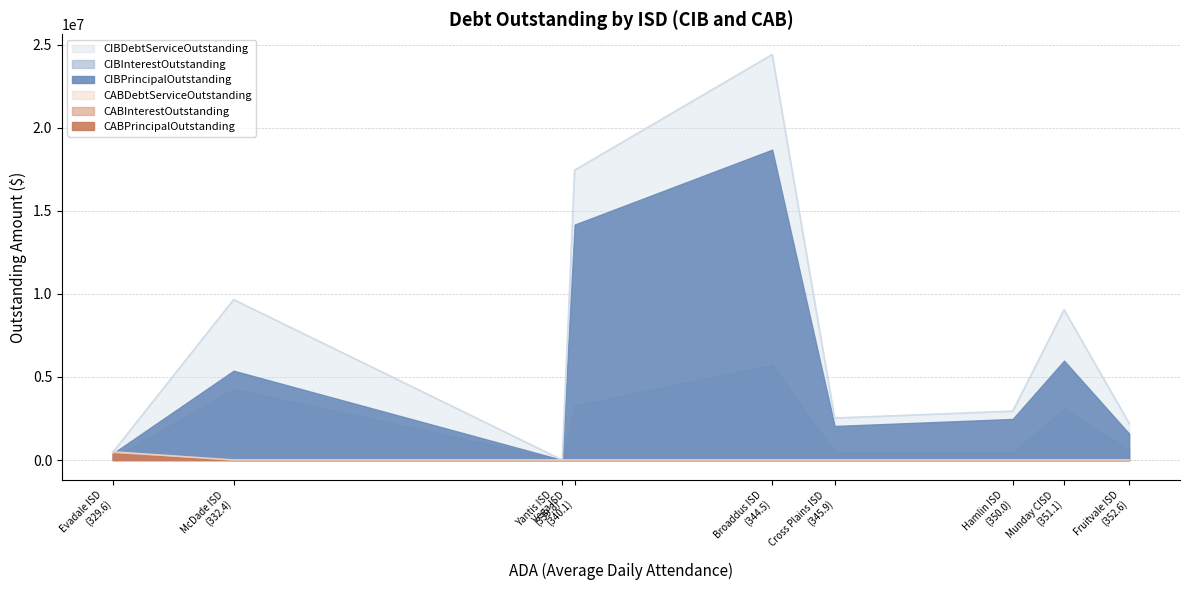

Reading left to right, what are all the values shown in this chart?

CIBPrincipalOutstanding: Fruitvale ISD=1585000.0	Munday CISD=5980000.0	Hamlin ISD=2470000.0	Cross Plains ISD=2048000.0	Broaddus ISD=18680719.7	Vega ISD=14170000.0	Yantis ISD=0.0	McDade ISD=5375000.0	Evadale ISD=390000.0
CIBInterestOutstanding: Fruitvale ISD=624750.0	Munday CISD=3058800.0	Hamlin ISD=469225.0	Cross Plains ISD=476752.3	Broaddus ISD=5724500.6	Vega ISD=3275972.8	Yantis ISD=0.0	McDade ISD=4279142.4	Evadale ISD=66774.0
CIBDebtServiceOutstanding: Fruitvale ISD=2209750.0	Munday CISD=9038800.0	Hamlin ISD=2939225.0	Cross Plains ISD=2524752.4	Broaddus ISD=24405220.3	Vega ISD=17445972.8	Yantis ISD=0.0	McDade ISD=9654142.4	Evadale ISD=456774.0
CABPrincipalOutstanding: Fruitvale ISD=0.0	Munday CISD=0.0	Hamlin ISD=0.0	Cross Plains ISD=0.0	Broaddus ISD=0.0	Vega ISD=0.0	Yantis ISD=0.0	McDade ISD=0.0	Evadale ISD=381861.9
CABInterestOutstanding: Fruitvale ISD=0.0	Munday CISD=0.0	Hamlin ISD=0.0	Cross Plains ISD=0.0	Broaddus ISD=0.0	Vega ISD=0.0	Yantis ISD=0.0	McDade ISD=0.0	Evadale ISD=108138.1
CABDebtServiceOutstanding: Fruitvale ISD=0.0	Munday CISD=0.0	Hamlin ISD=0.0	Cross Plains ISD=0.0	Broaddus ISD=0.0	Vega ISD=0.0	Yantis ISD=0.0	McDade ISD=0.0	Evadale ISD=490000.0